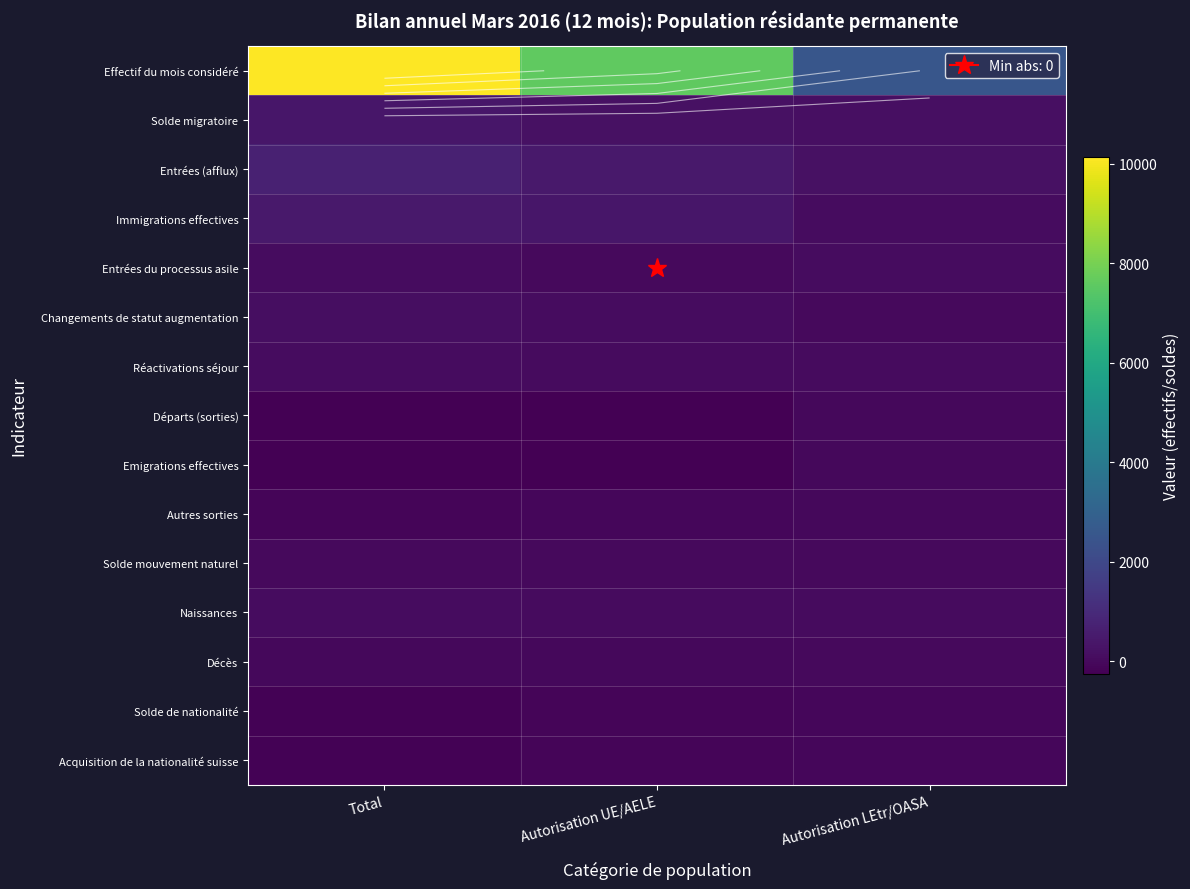

At which category is the sum across all series the highest?

Total